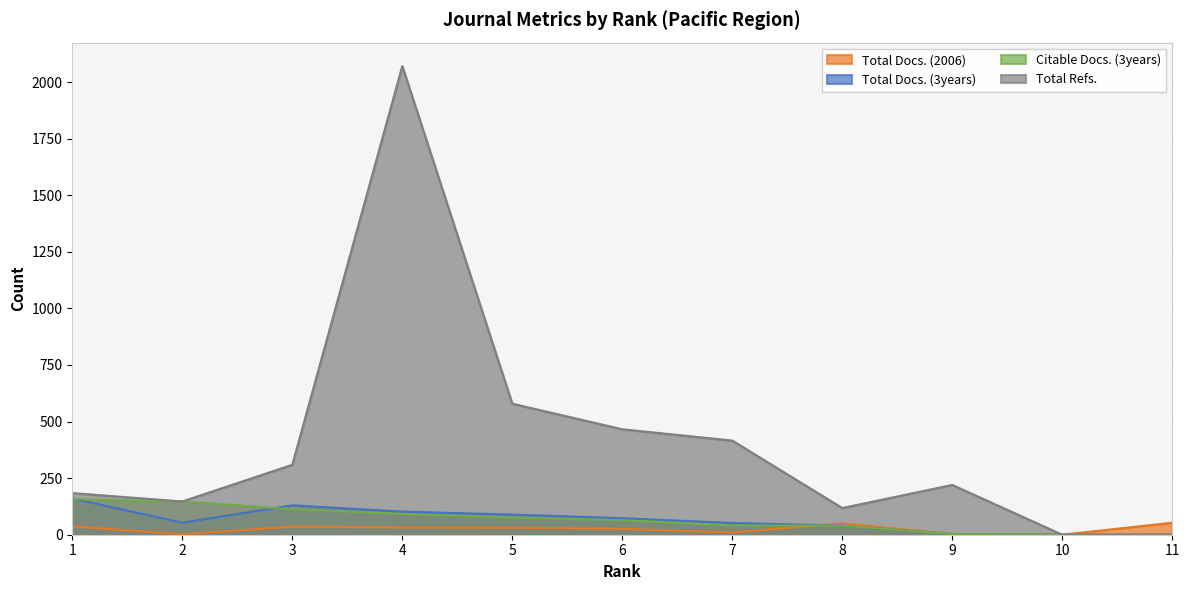

The value of Citable Docs. (3years) at 7 is 41. True or false?

True